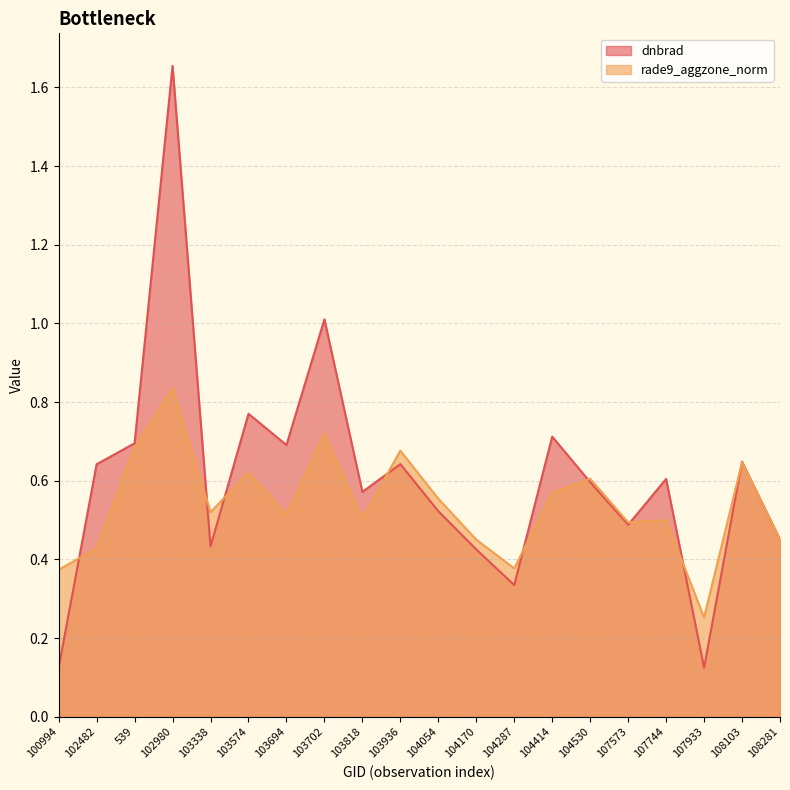

What is the sum of the rade9_aggzone_norm values at 104530 and 103338?

1.1